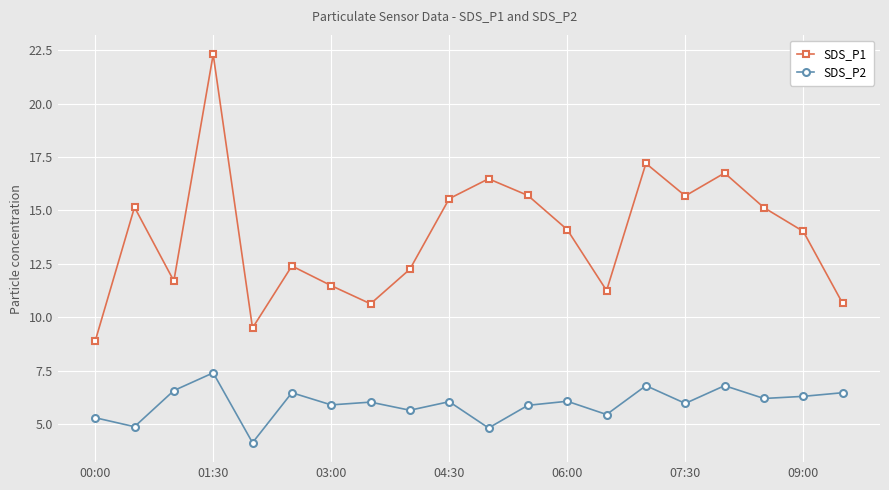

How many lines are shown in the chart?

2